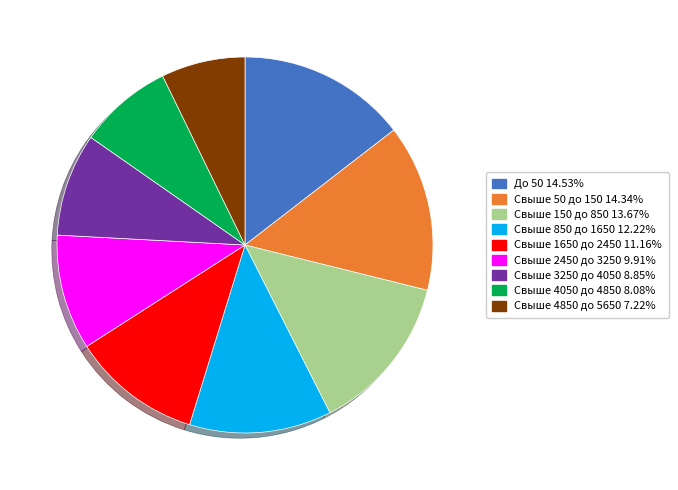

Which has a higher value, Свыше 50 до 150 or Свыше 850 до 1650?

Свыше 50 до 150